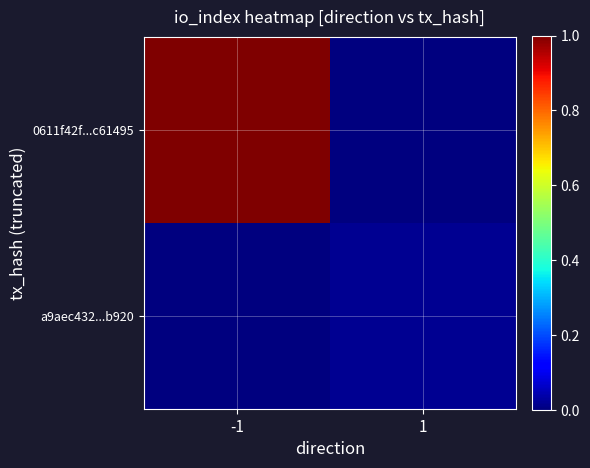

Rank the series by their average value, from highest to lowest.

0611f42f...c61495, a9aec432...b920